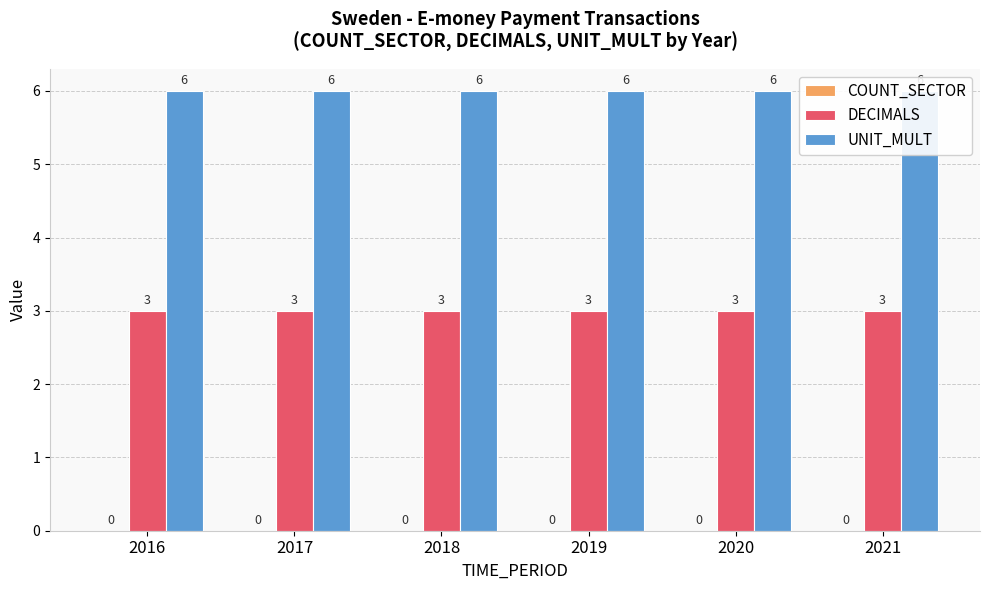

Between 2019 and 2018, which is larger?

2019